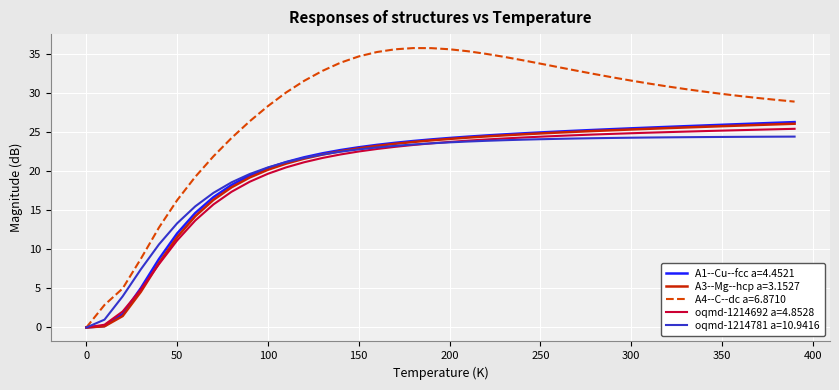

Does the chart display data point markers on the line(s)?

No